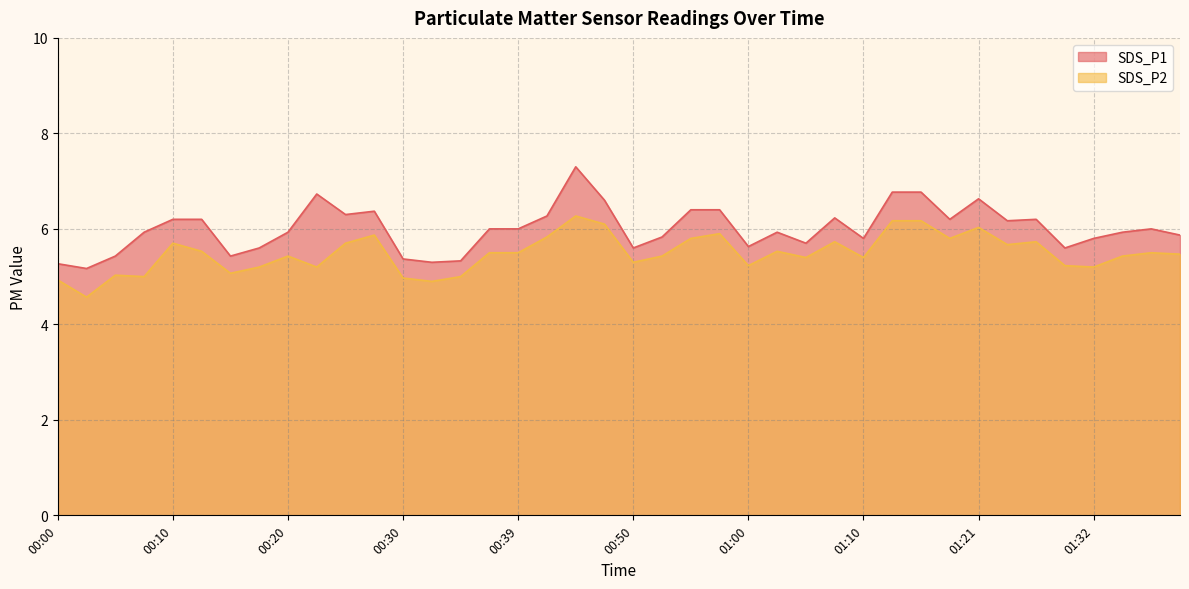

True or false: SDS_P1 and SDS_P2 intersect in this chart.

False